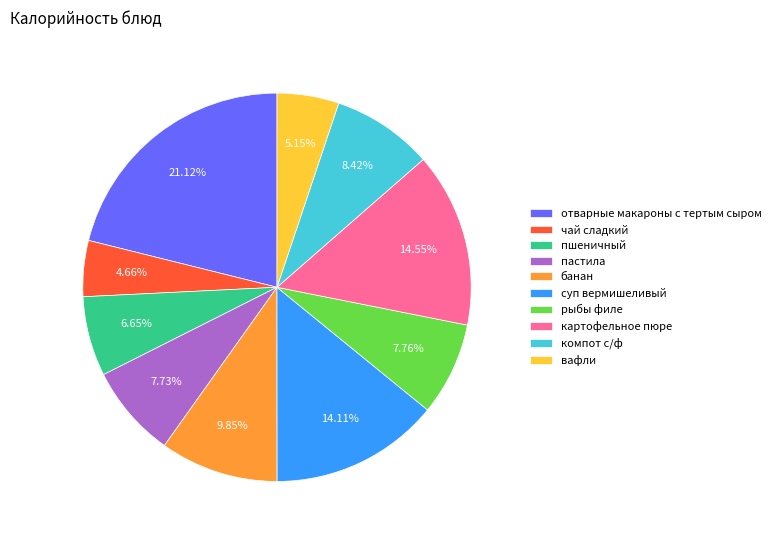

Approximately how many times larger is the value at банан compared to пастила?

1.3